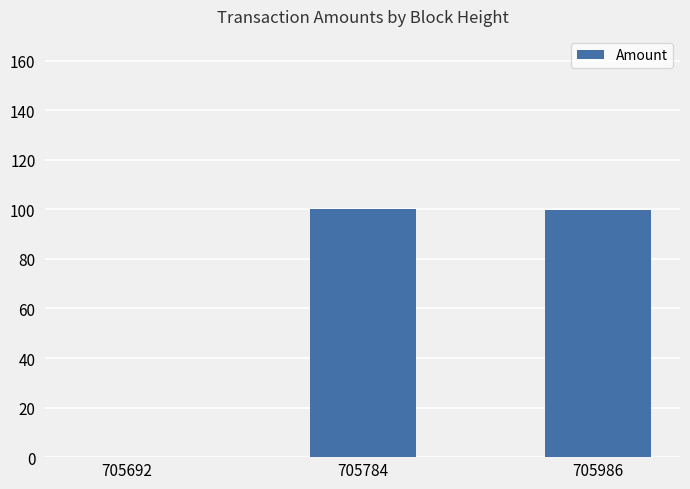

Is it true that the value at 705692 is 0.0?

True